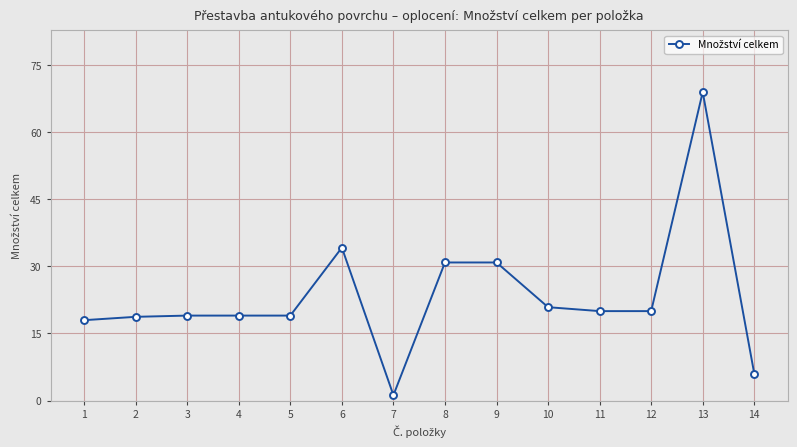

The value at 7 is 1.2. True or false?

True